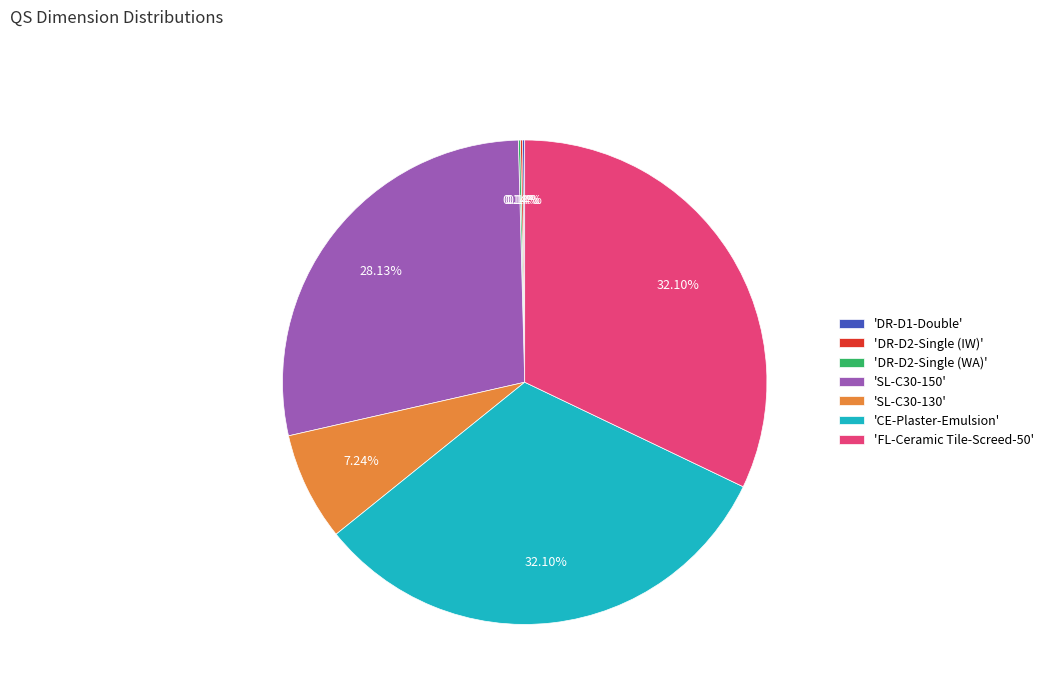

Combined, do 'SL-C30-150' and 'FL-Ceramic Tile-Screed-50' account for over 50%?

Yes